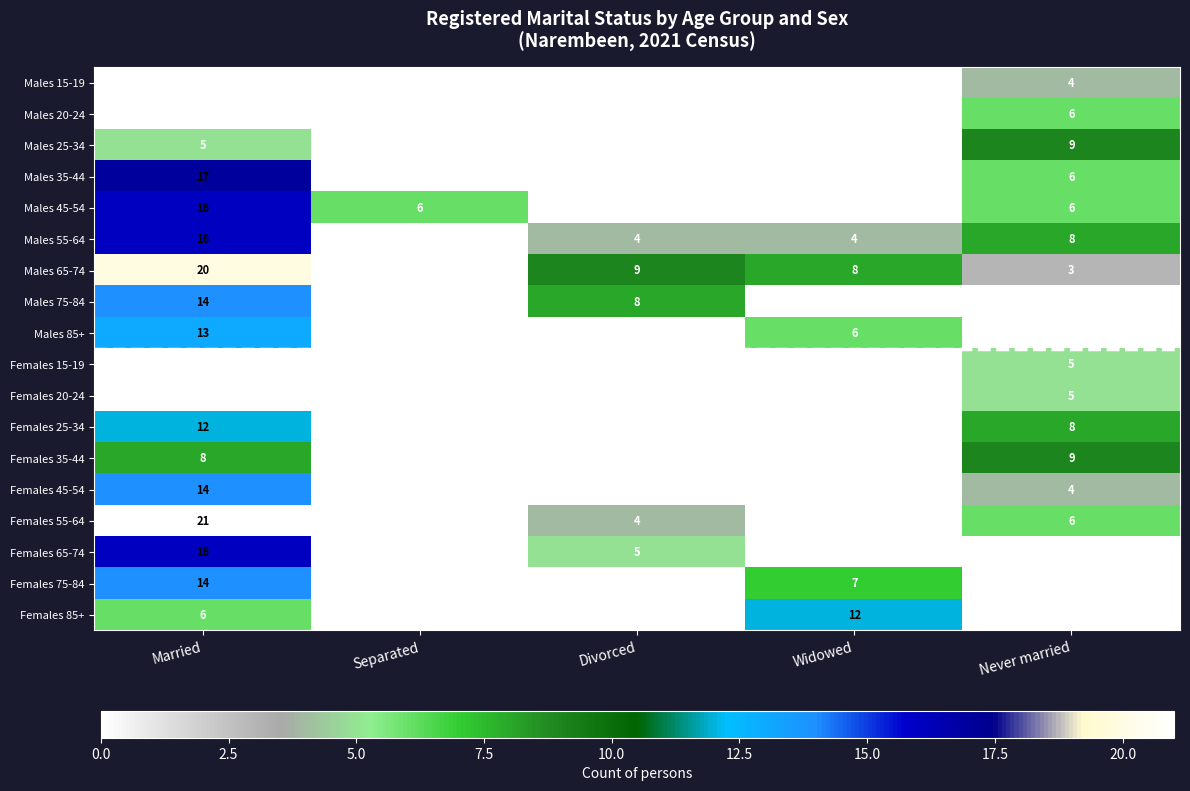

Count the Males 75-84 values in the range 0 to 8.

4